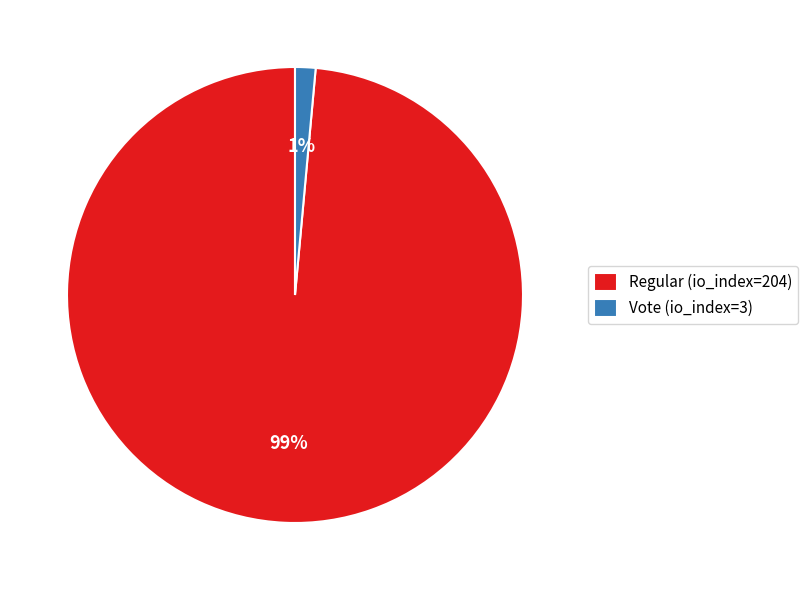

To the nearest percent, what is the combined percentage of Regular (io_index=204) and Vote (io_index=3)?

100%